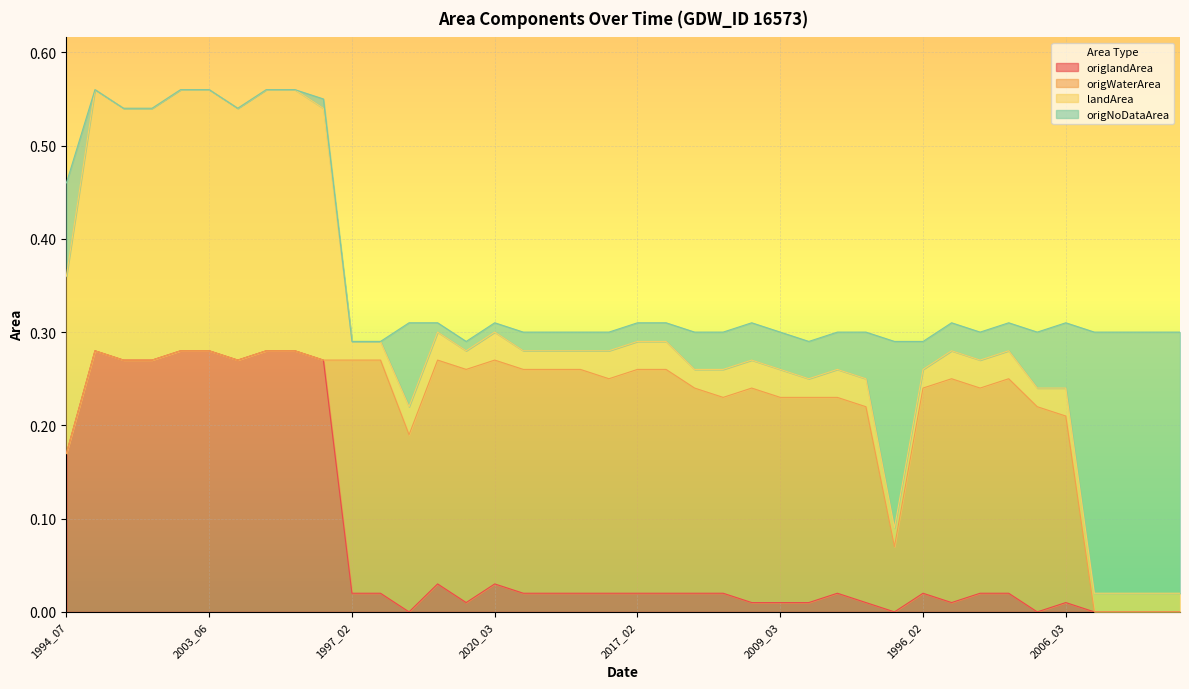

What is the maximum value shown in the chart?

0.6